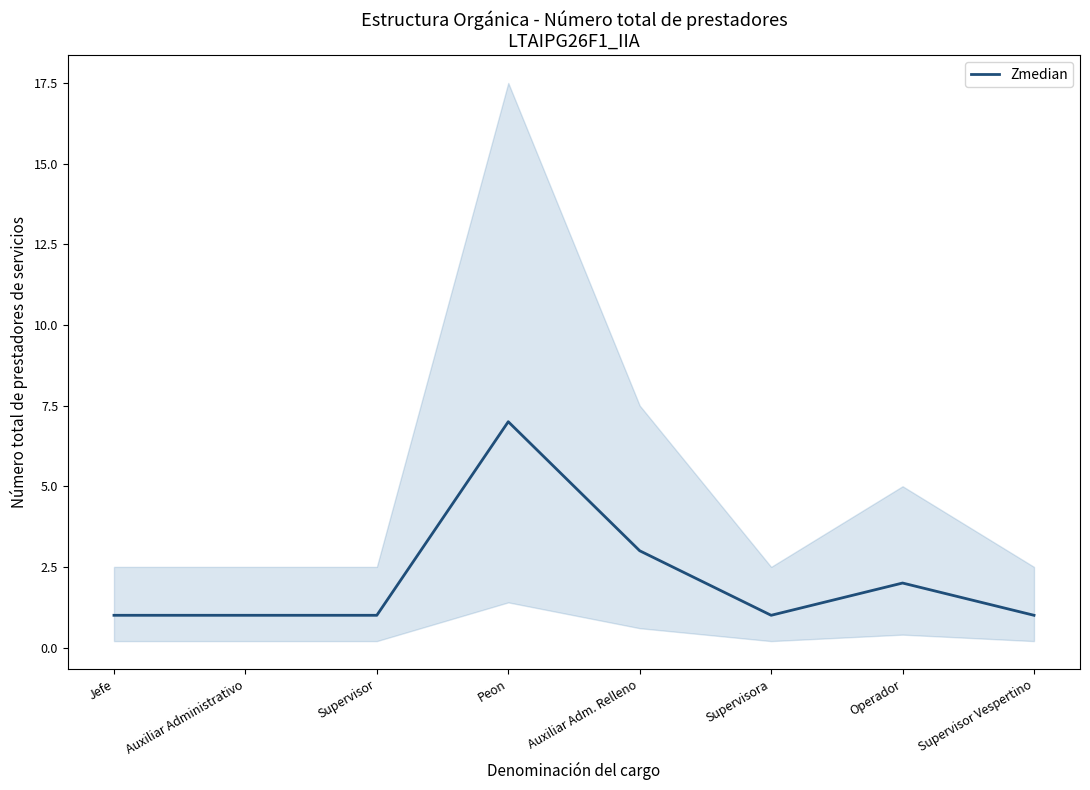

The value at Jefe is 1. True or false?

True